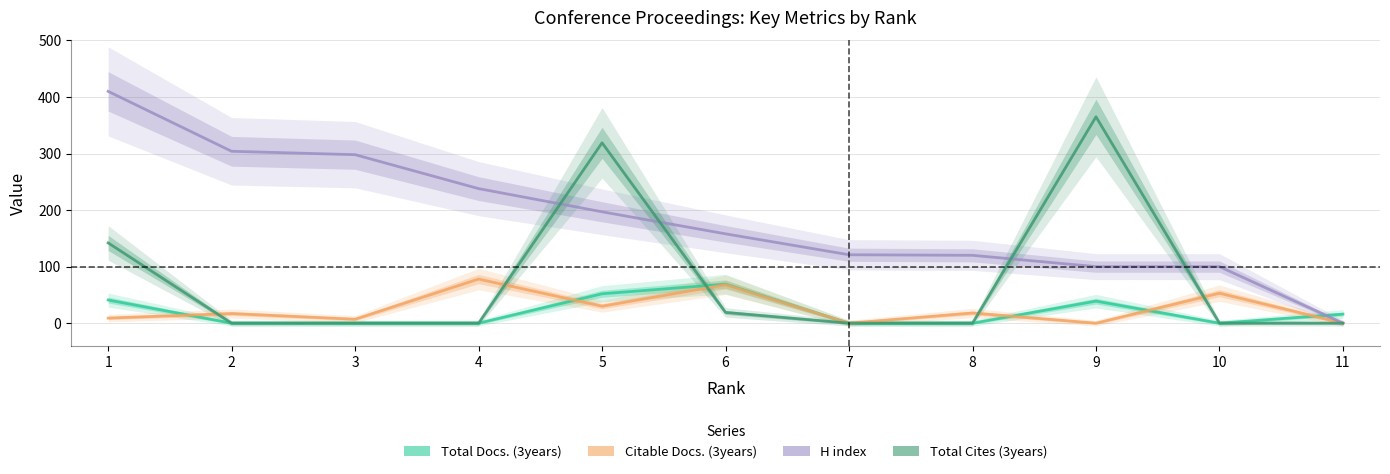

Is it true that Total Docs. (3years) equals 0 at 8?

True